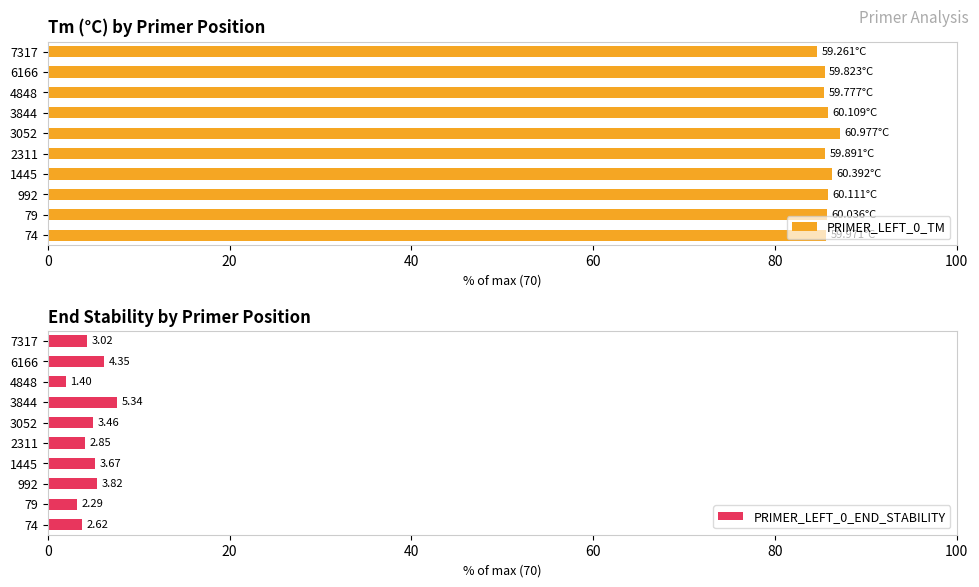

What is the difference between the maximum and minimum values in the PRIMER_LEFT_0_TM series?

2.5